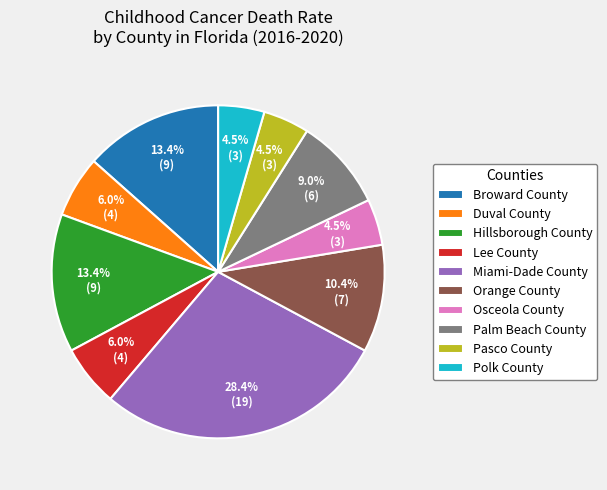

Which slice is the largest?

Miami-Dade County